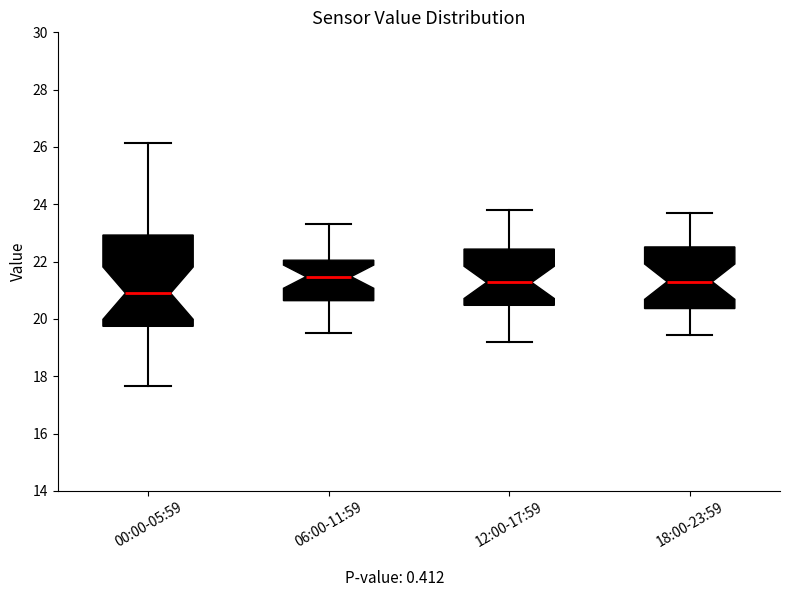

Reading left to right, read every box against the y-axis: the position of its median line, the range the box covers, and the ends of its whiskers. The values are not printed on the chart, so give them approximately, as read against the axis.

00:00-05:59: median 21.0, box 19.8 to 23.0, whiskers 17.6 to 26.2
06:00-11:59: median 21.4, box 20.6 to 22.0, whiskers 19.6 to 23.4
12:00-17:59: median 21.2, box 20.4 to 22.4, whiskers 19.2 to 23.8
18:00-23:59: median 21.4, box 20.4 to 22.6, whiskers 19.4 to 23.8